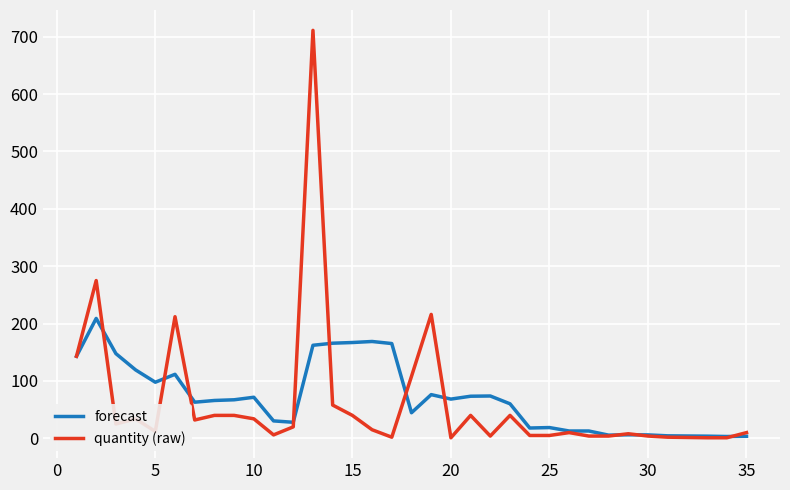

What are all the series names shown in the legend?

forecast, quantity (raw)